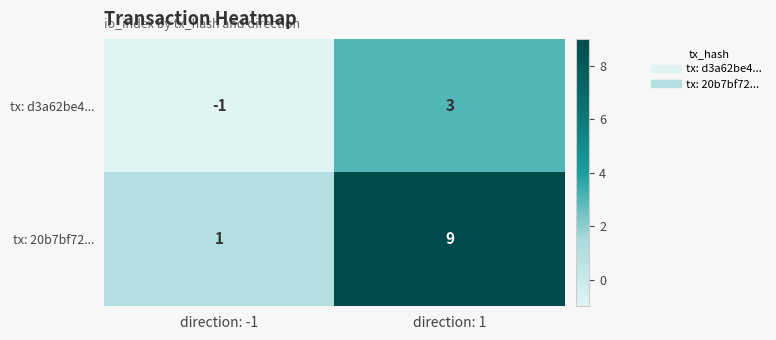

How many distinct data groups are displayed?

2